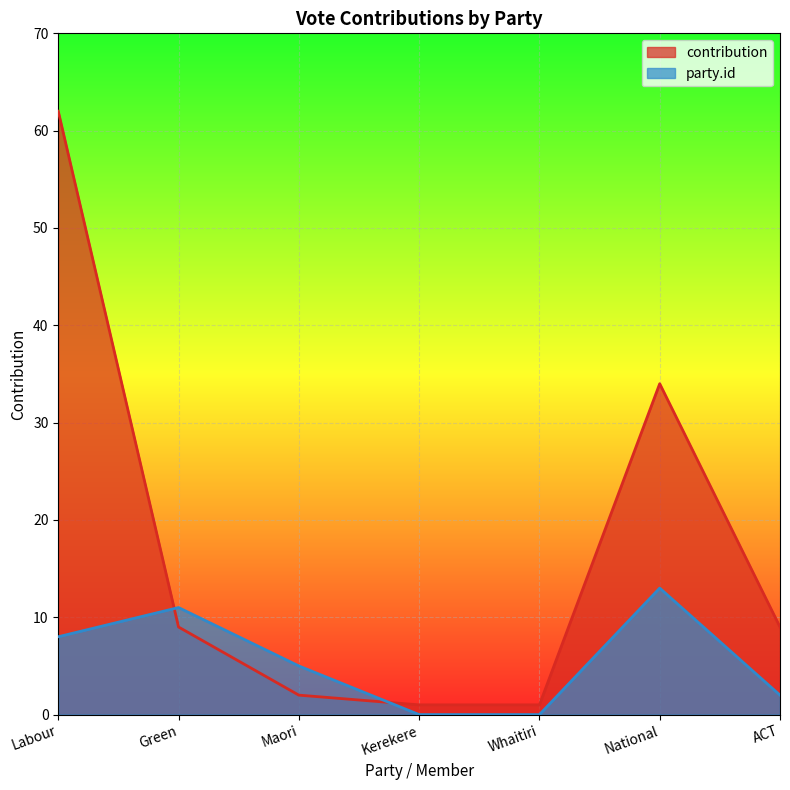

The value of contribution at Kerekere is 1. True or false?

True